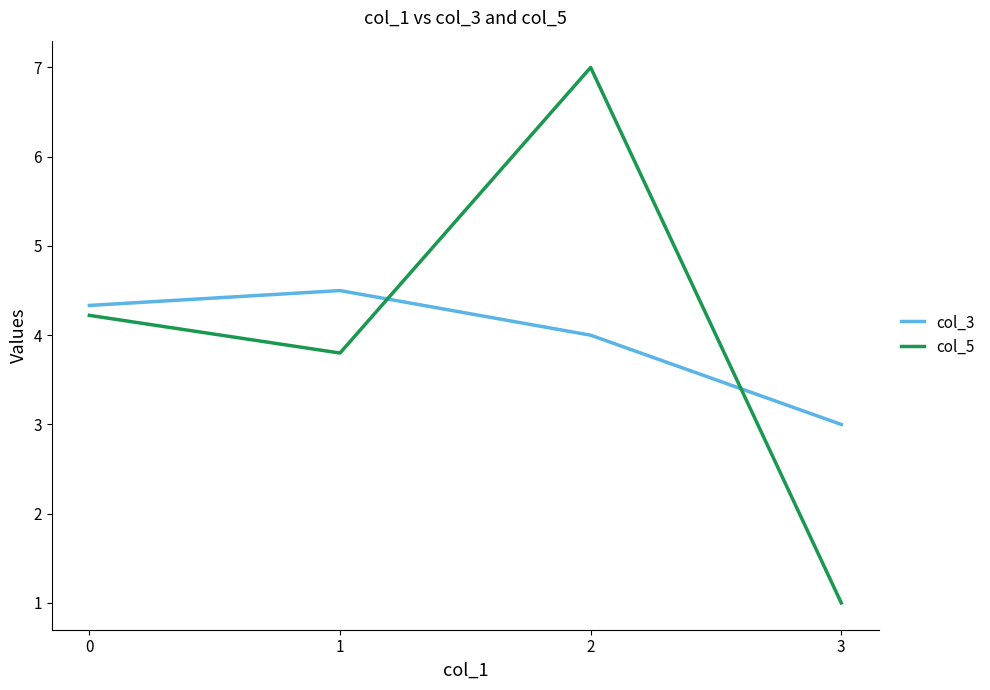

Is the value of col_5 at 3 greater than the value of col_3 at 1?

No